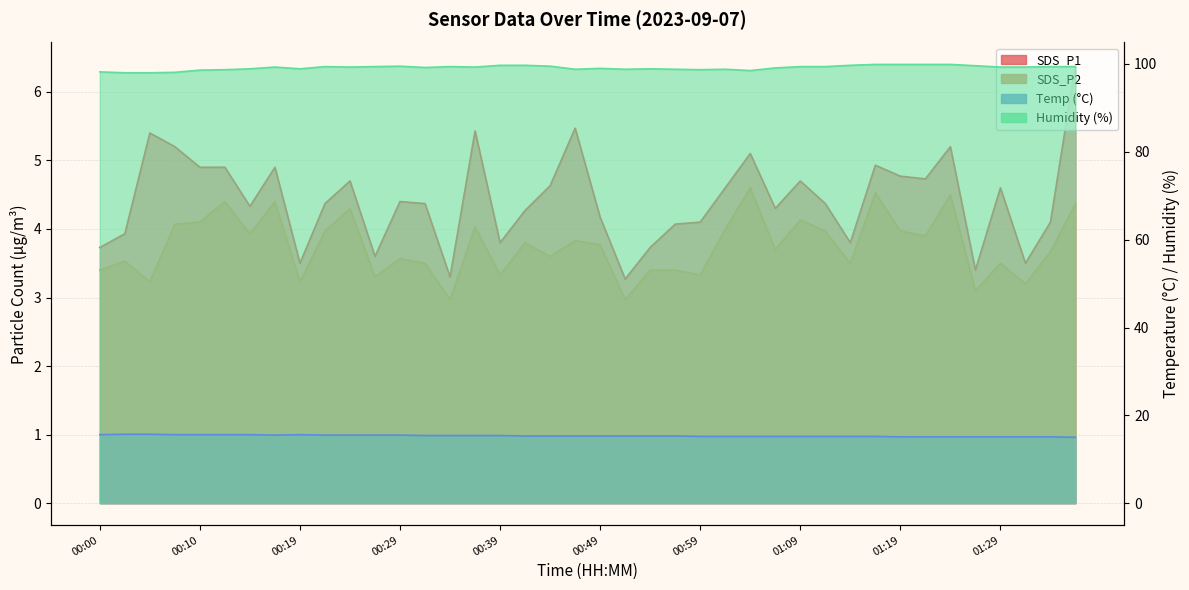

At which label is Humidity closest to 98?

00:02